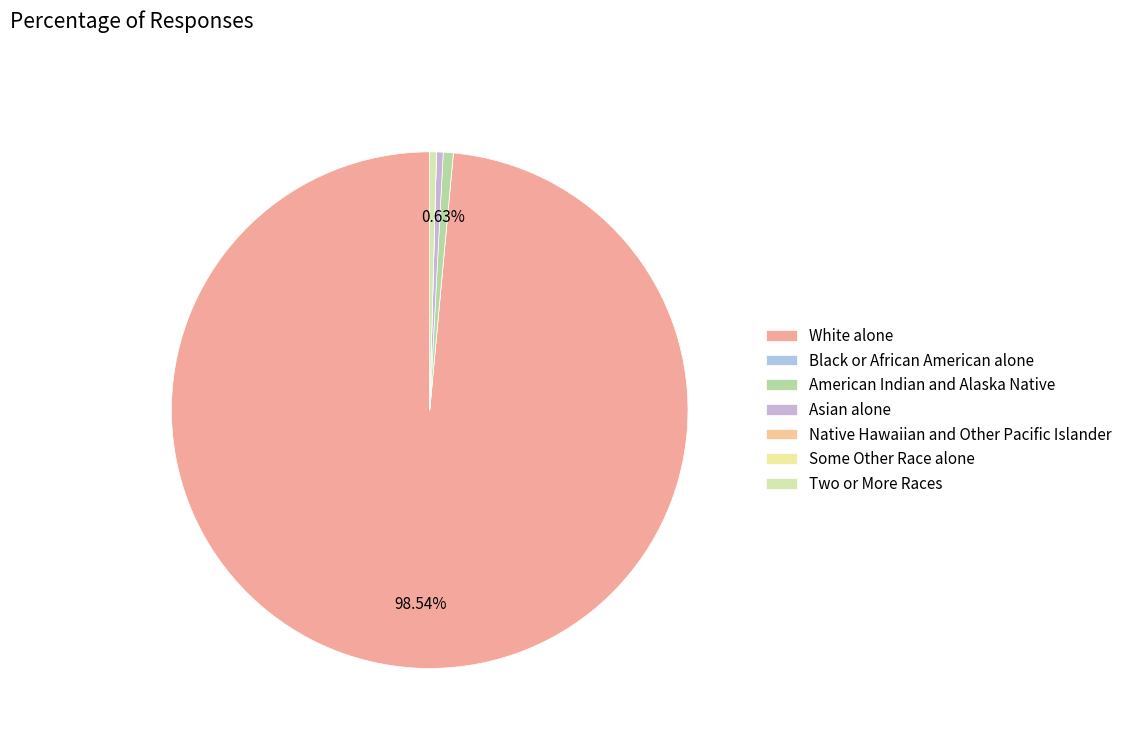

How many segments does this pie chart have?

7